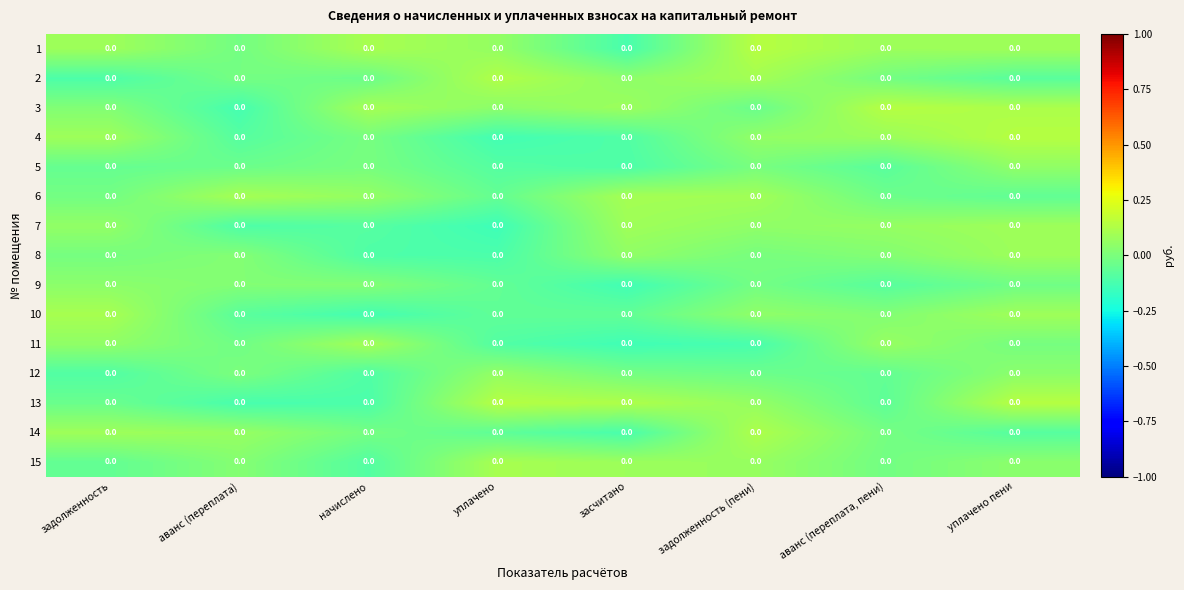

At which label does 14 first exceed 0?

задолженность